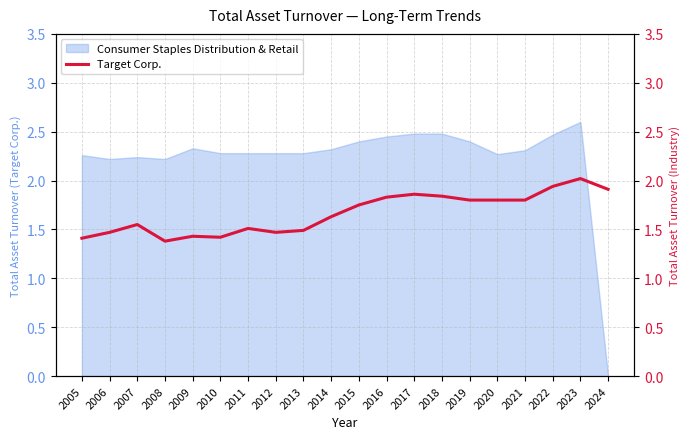

Reading left to right, extract all data points from this chart.

1.4	1.5	1.6	1.4	1.4	1.4	1.5	1.5	1.5	1.6	1.8	1.8	1.9	1.8	1.8	1.8	1.8	1.9	2.0	1.9